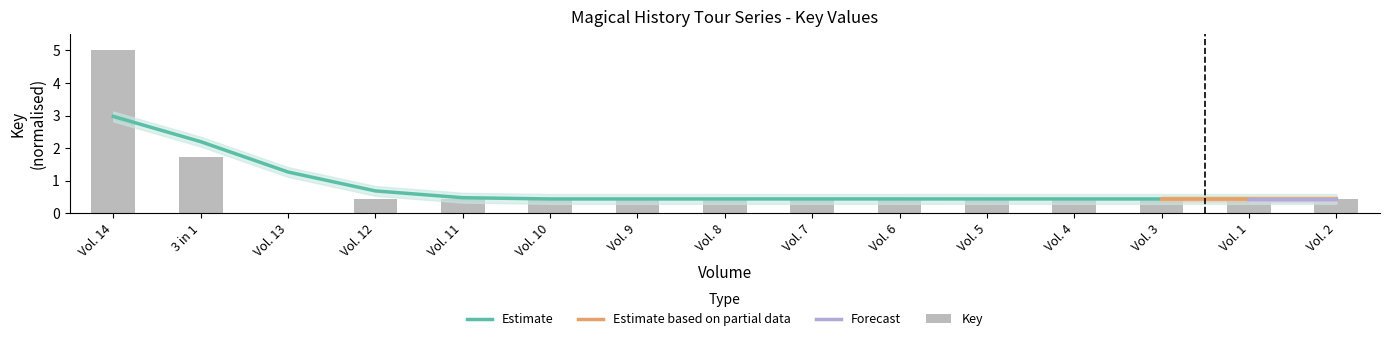

At which category does the chart reach its peak across all series?

Vol. 14